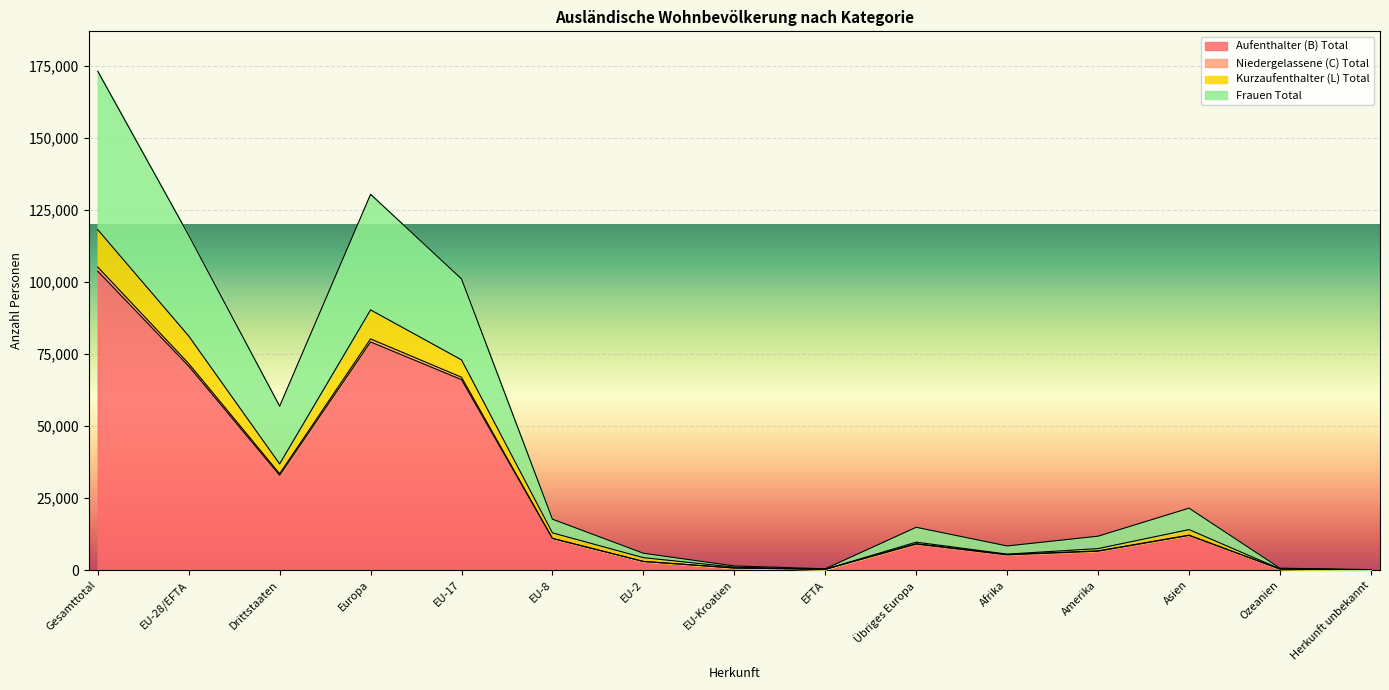

The value of Aufenthalter (B) Total at Drittstaaten is 8687. True or false?

False